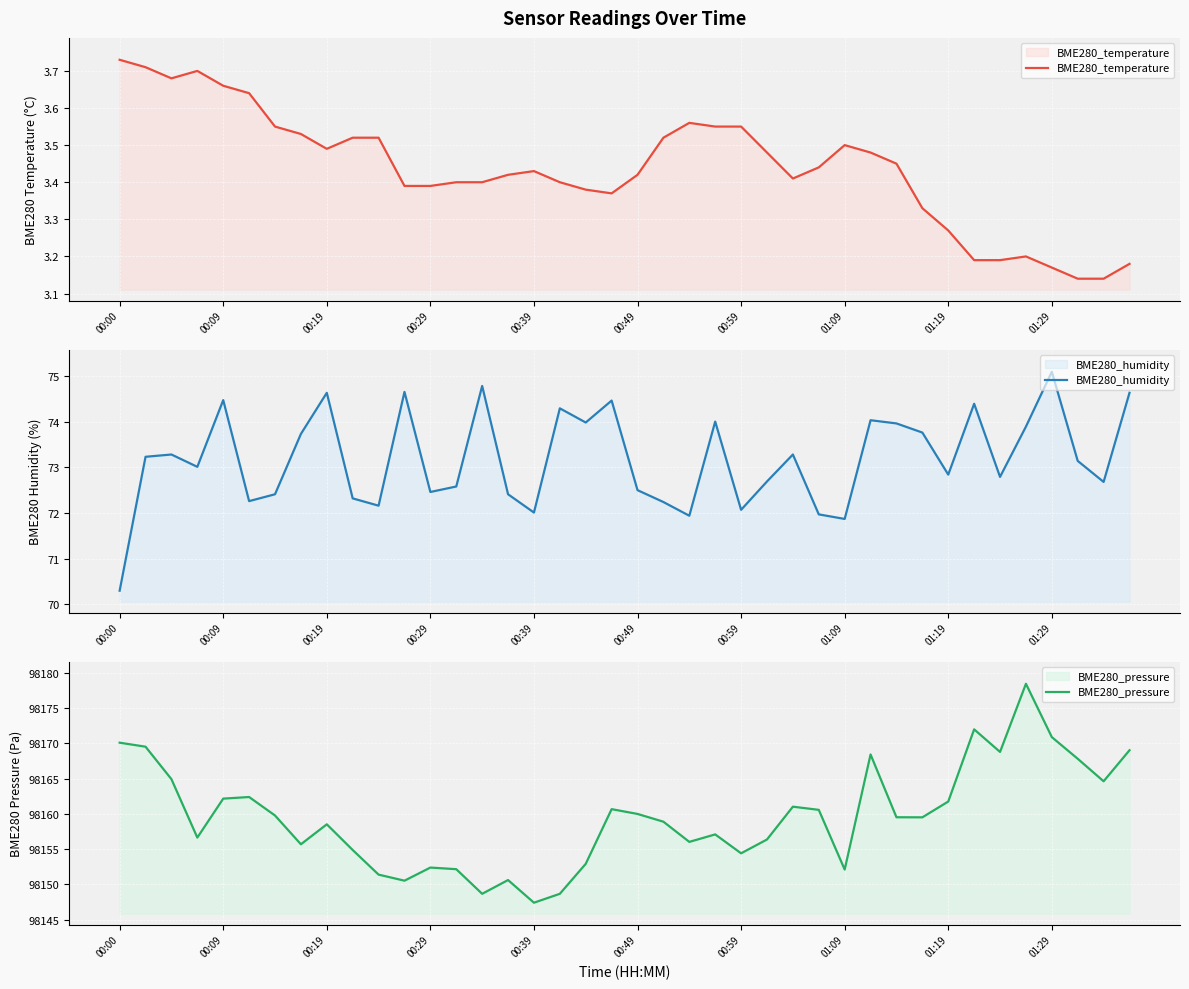

In BME280_temperature, how many points are lower than both neighbors (excluding endpoints)?

4